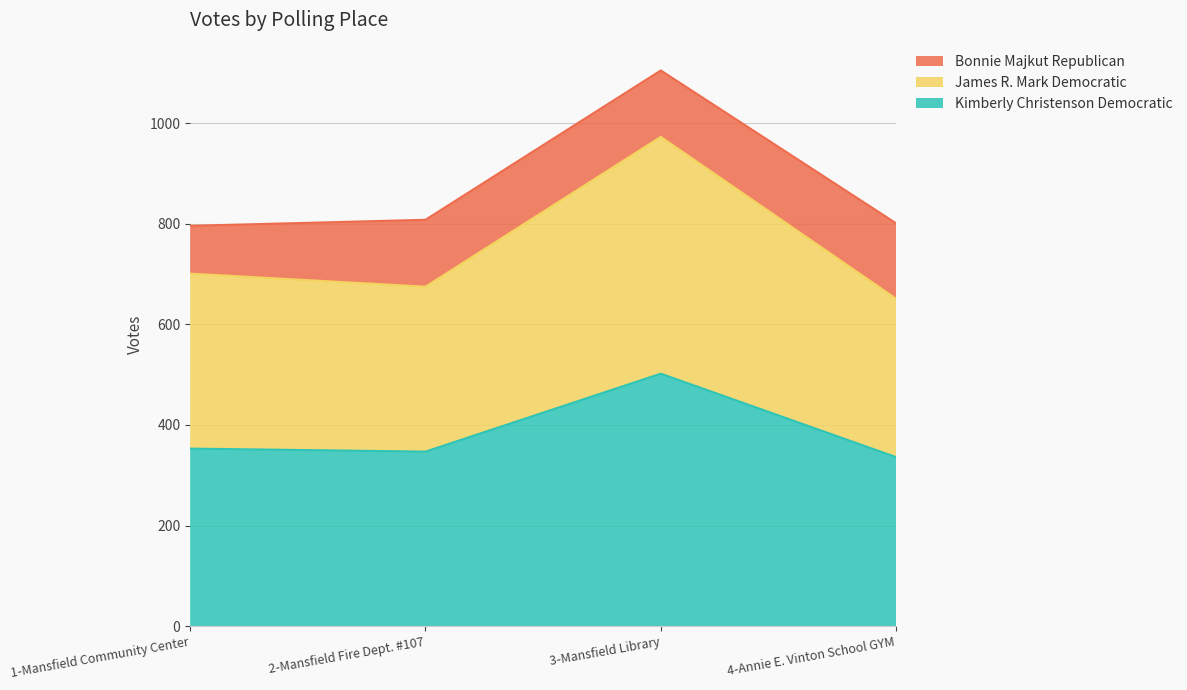

What is the average value of the Kimberly Christenson Democratic series?

384